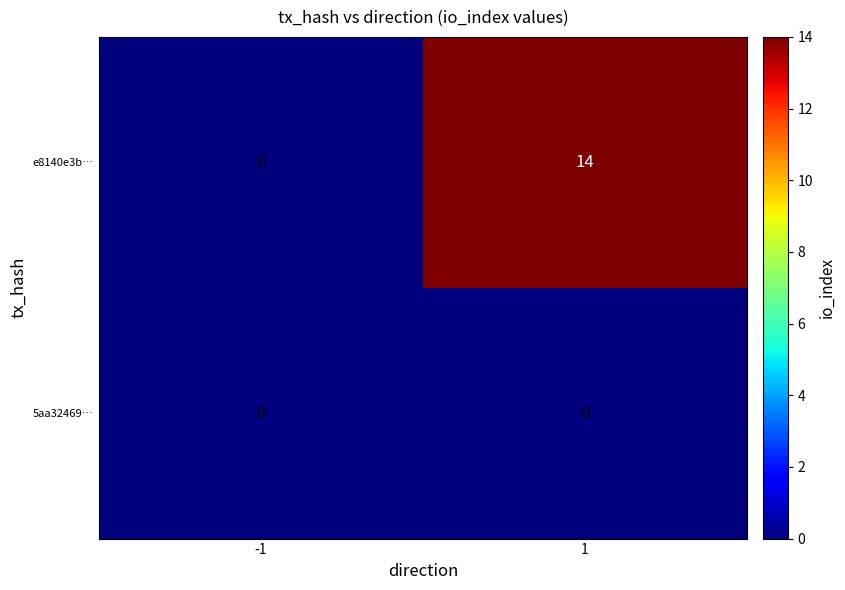

List the series in order of their overall mean, highest first.

e8140e3b…, 5aa32469…